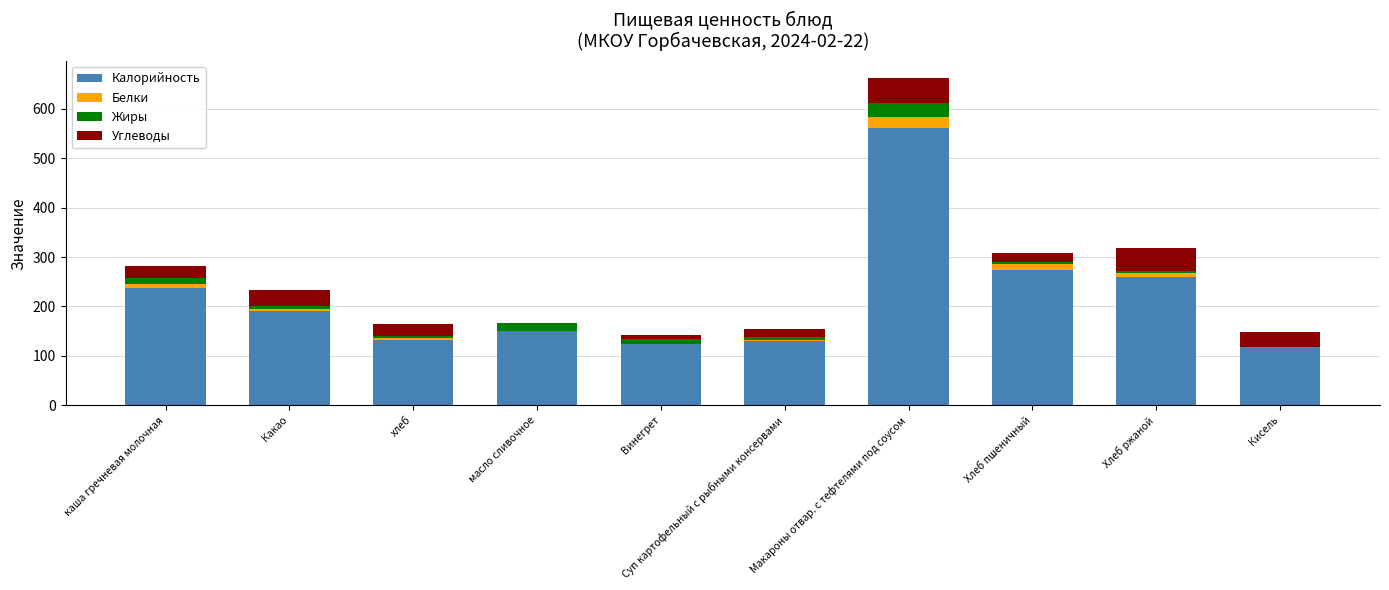

Is it true that Калорийность equals 170.6 at Суп картофельный с рыбными консервами?

False